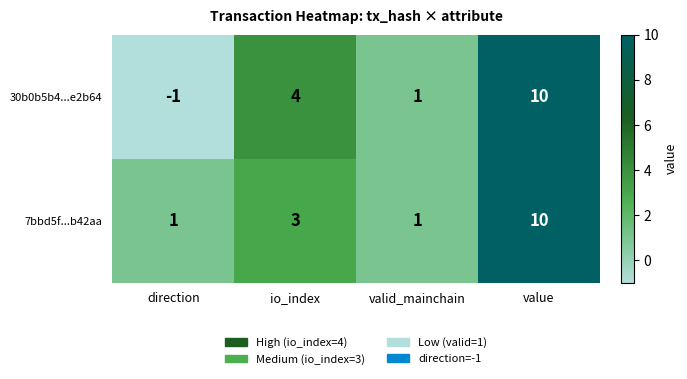

List the series in order of their overall mean, lowest first.

30b0b5b4...e2b64, 7bbd5f...b42aa